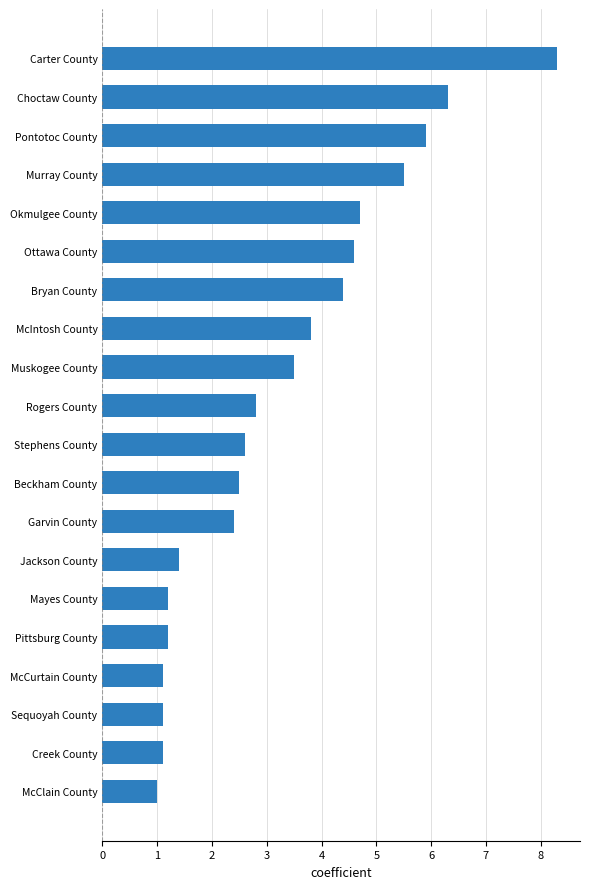

Does the chart contain any negative values?

No